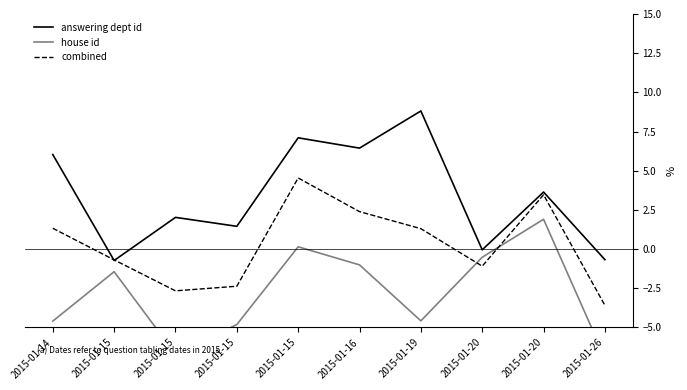

What is the spread (max minus min) of values at 2015-01-15?

0.8